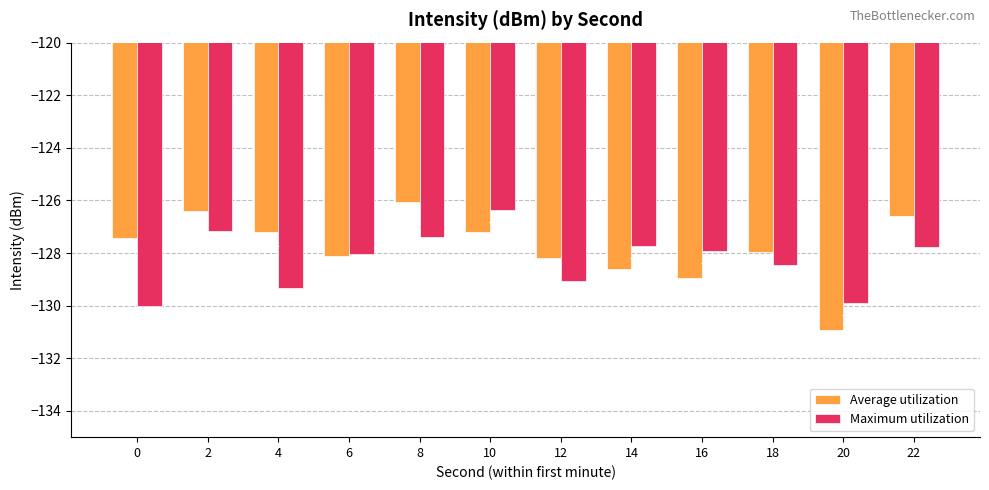

At which label does Average utilization first exceed -127?

2